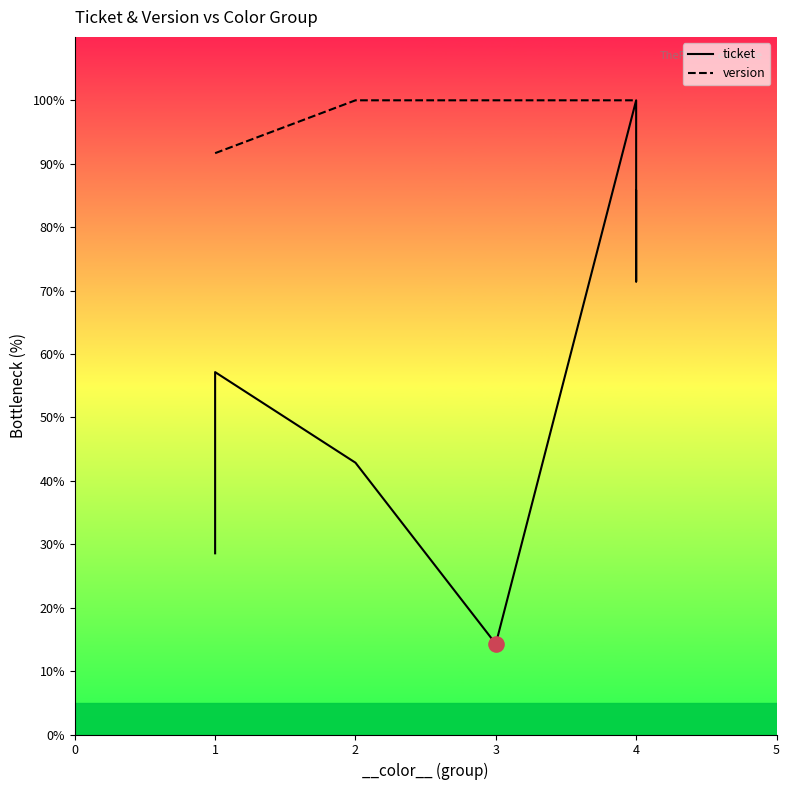

Which series contains the highest Y value?

ticket